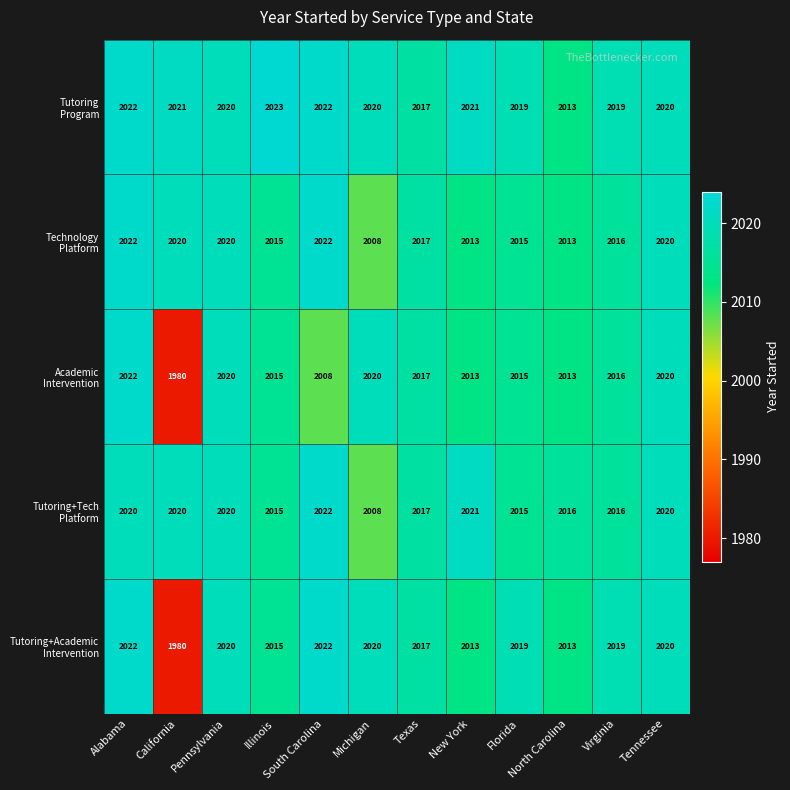

At which category does the chart reach its minimum across all series?

California